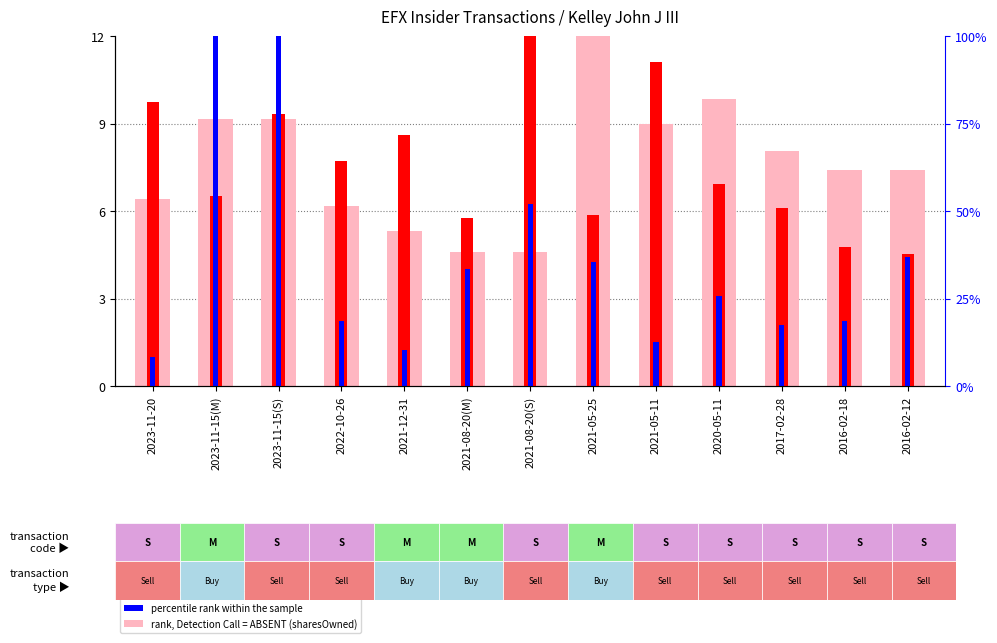

Which series changed the most between 2023-11-15(S) and 2021-08-20(S)?

percentile rank within the sample